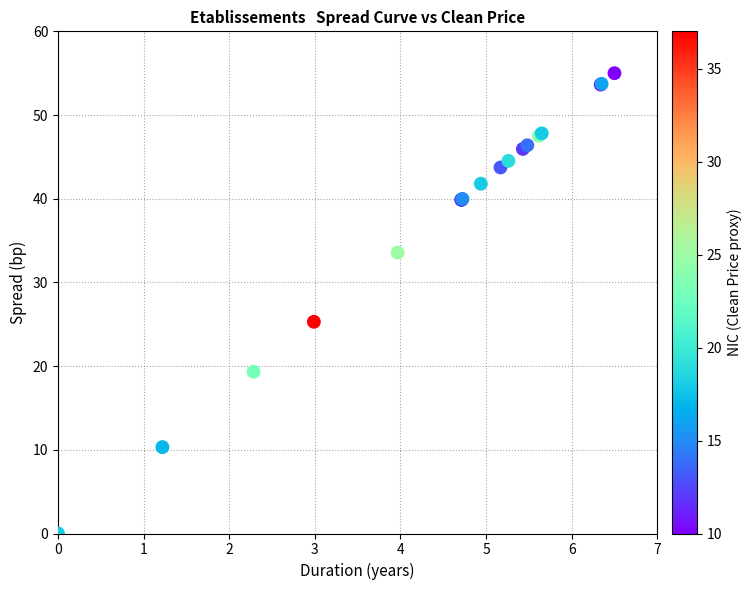

What Y value in the scatter plot is closest to 27?

25.3